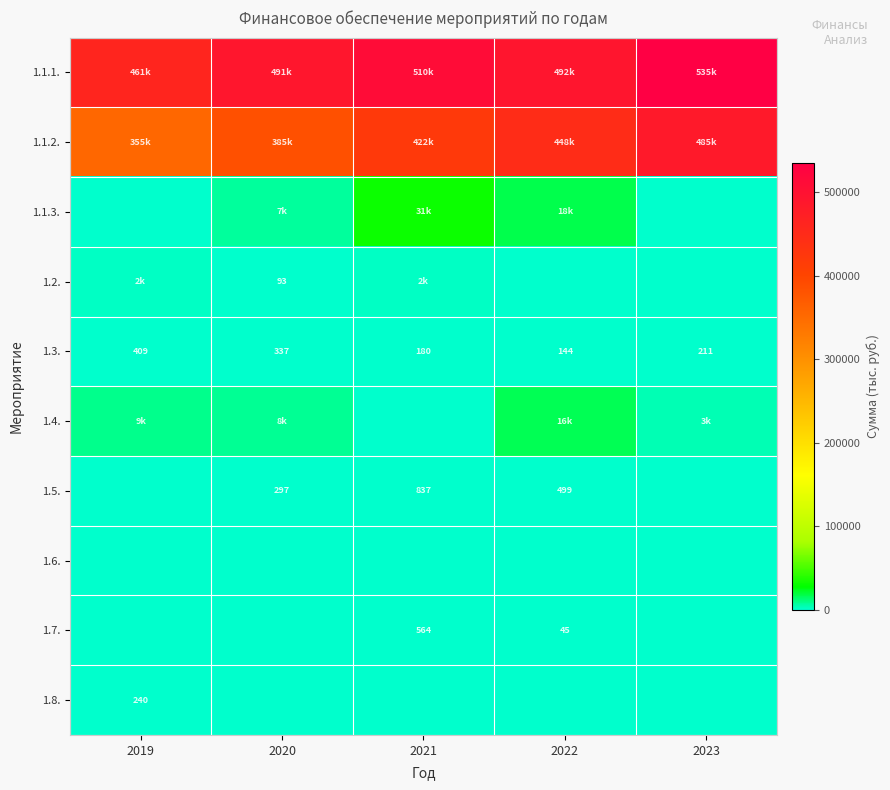

What is the spread (max minus min) of values at 2021?

509649.0